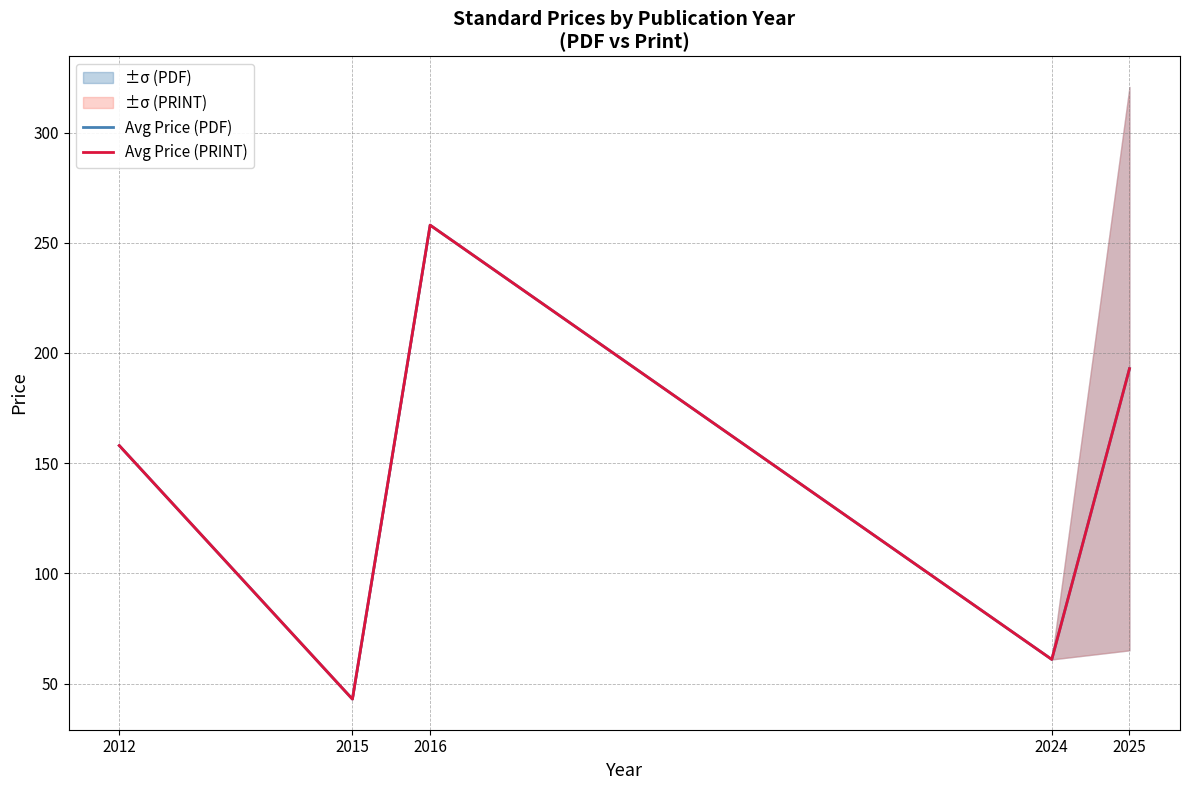

How many values in the Avg Price (PDF) series exceed 158?

2